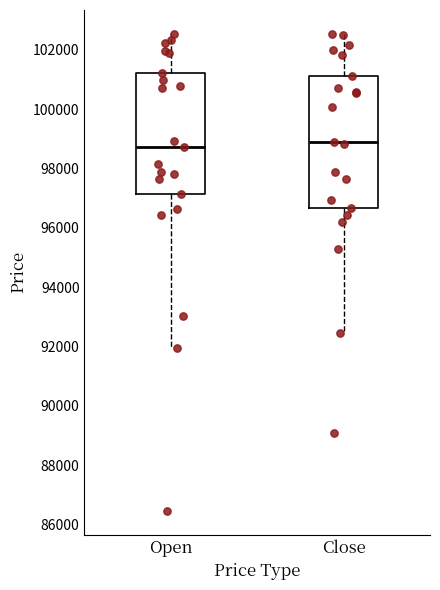

Reading left to right, transcribe this box plot: for each box, give where its median line is, the range the box spans, and where its two whiskers end, as read against the y-axis. The values are not printed on the chart, so give them approximately, as read against the axis.

Open: median 98800, box 97200 to 101200, whiskers 92000 to 102600
Close: median 98800, box 96600 to 101200, whiskers 92400 to 102600